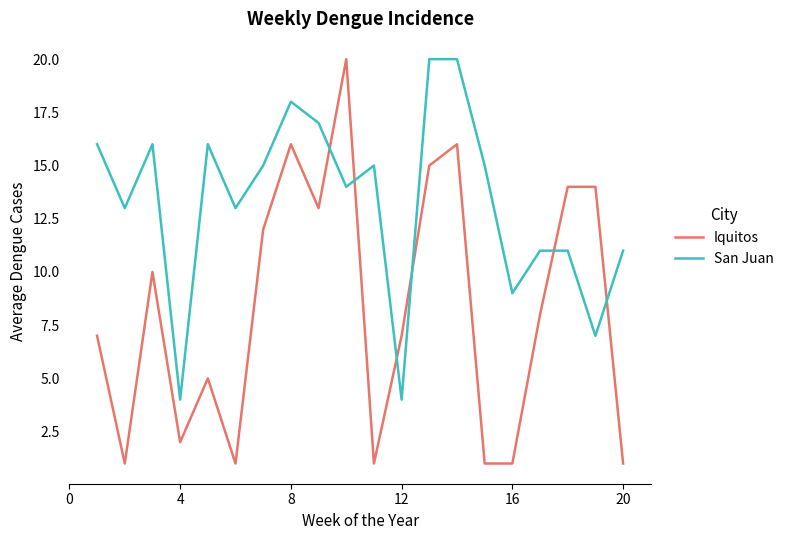

Reading right to left, extract all data points from this chart.

Iquitos: 1	14	14	8	1	1	16	15	7	1	20	13	16	12	1	5	2	10	1	7
San Juan: 11	7	11	11	9	15	20	20	4	15	14	17	18	15	13	16	4	16	13	16